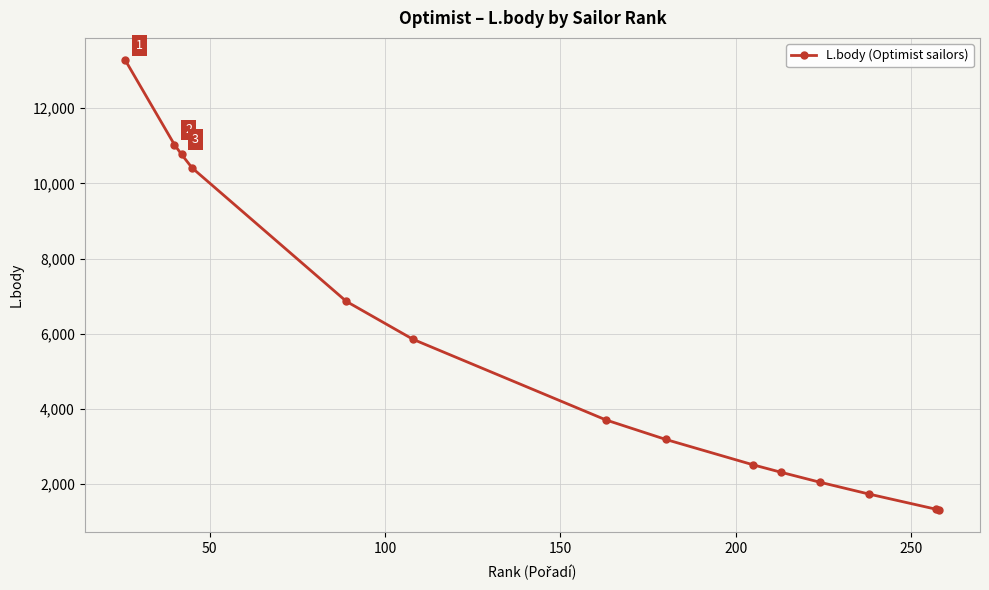

What is the minimum value shown in the chart?

1312